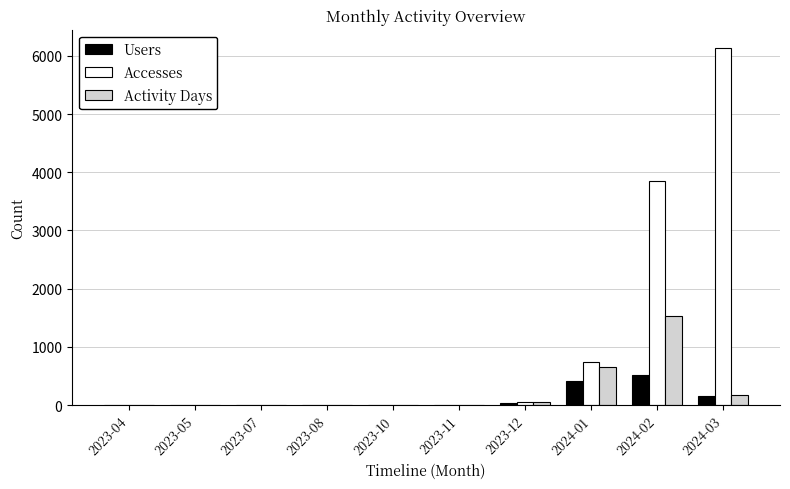

Is it true that Accesses equals 1 at 2023-05?

True